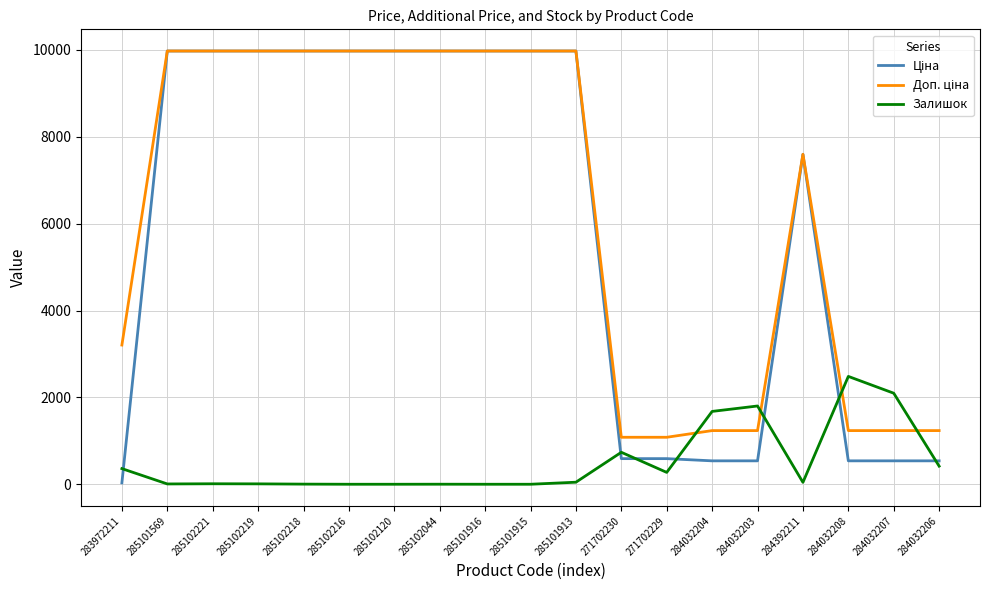

What is the difference between the highest and lowest values at 285101915?

9975.0